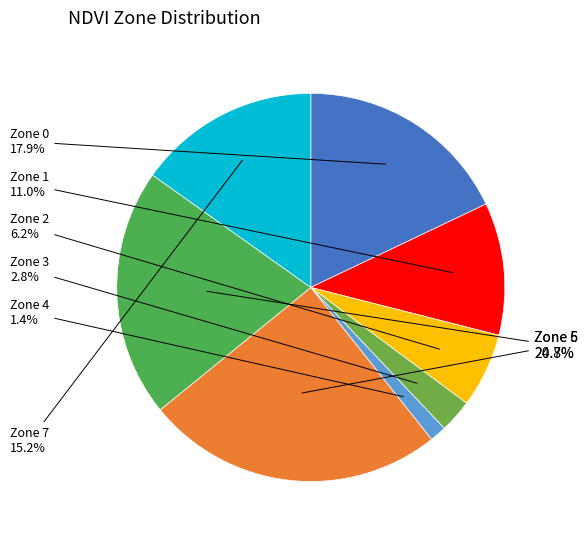

Which category has the smallest portion of the pie?

Zone 4